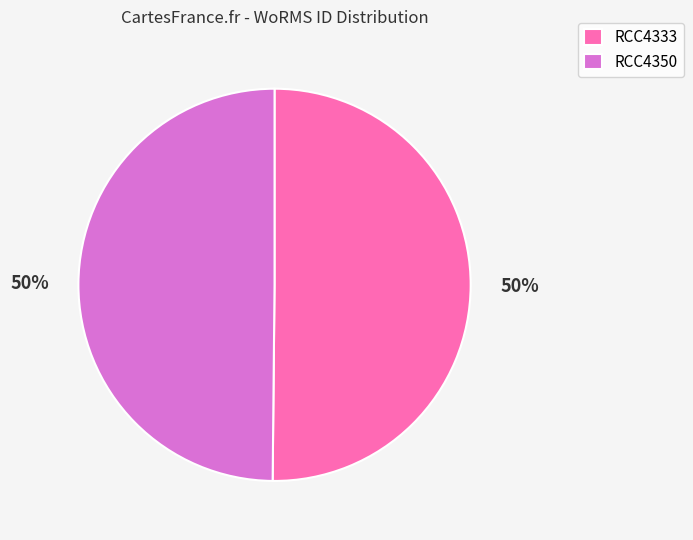

To the nearest percent, what is the combined percentage of RCC4333 and RCC4350?

100%